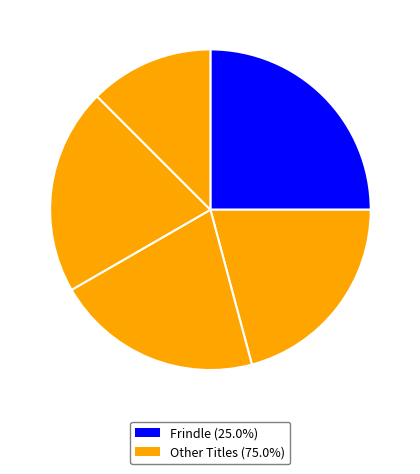

Which category has the biggest portion of the pie?

Frindle